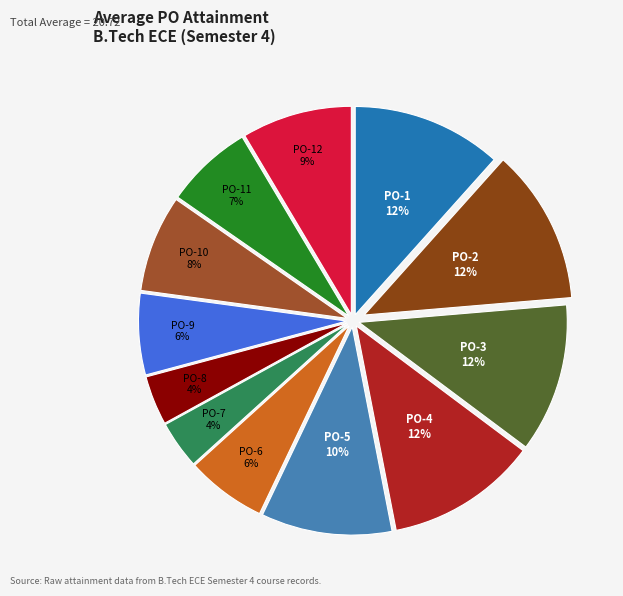

Count the number of slices in the pie.

12